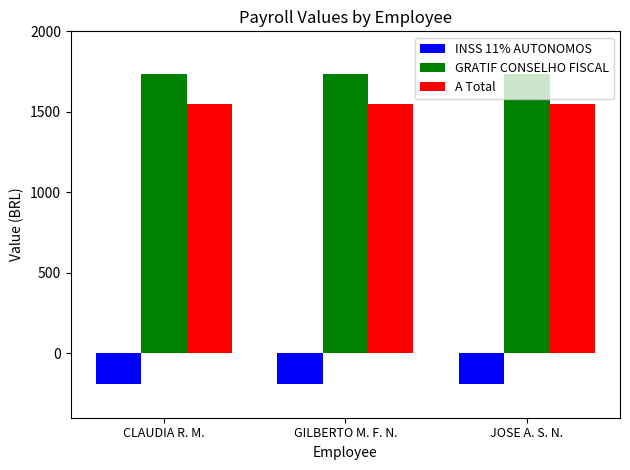

Reading left to right, extract all data points from this chart.

INSS 11% AUTONOMOS: CLAUDIA R. M.=-191.0	GILBERTO M. F. N.=-191.0	JOSE A. S. N.=-191.0
GRATIF CONSELHO FISCAL: CLAUDIA R. M.=1736.6	GILBERTO M. F. N.=1736.6	JOSE A. S. N.=1736.6
A Total: CLAUDIA R. M.=1545.6	GILBERTO M. F. N.=1545.6	JOSE A. S. N.=1545.6